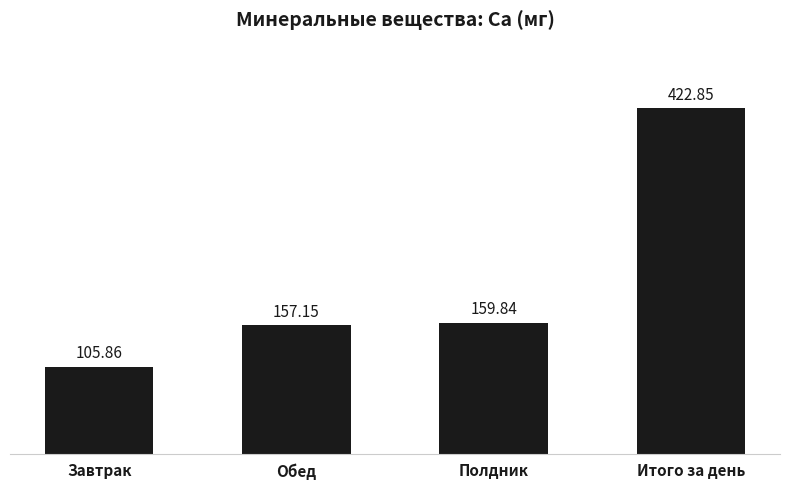

At which label is the value closest to 264?

Полдник